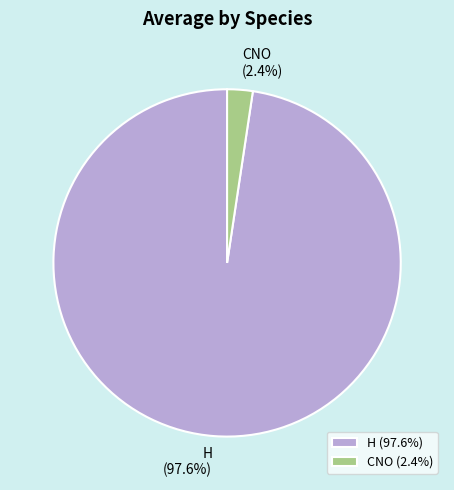

To the nearest percent, what is the difference between the H and CNO slice percentages?

95%